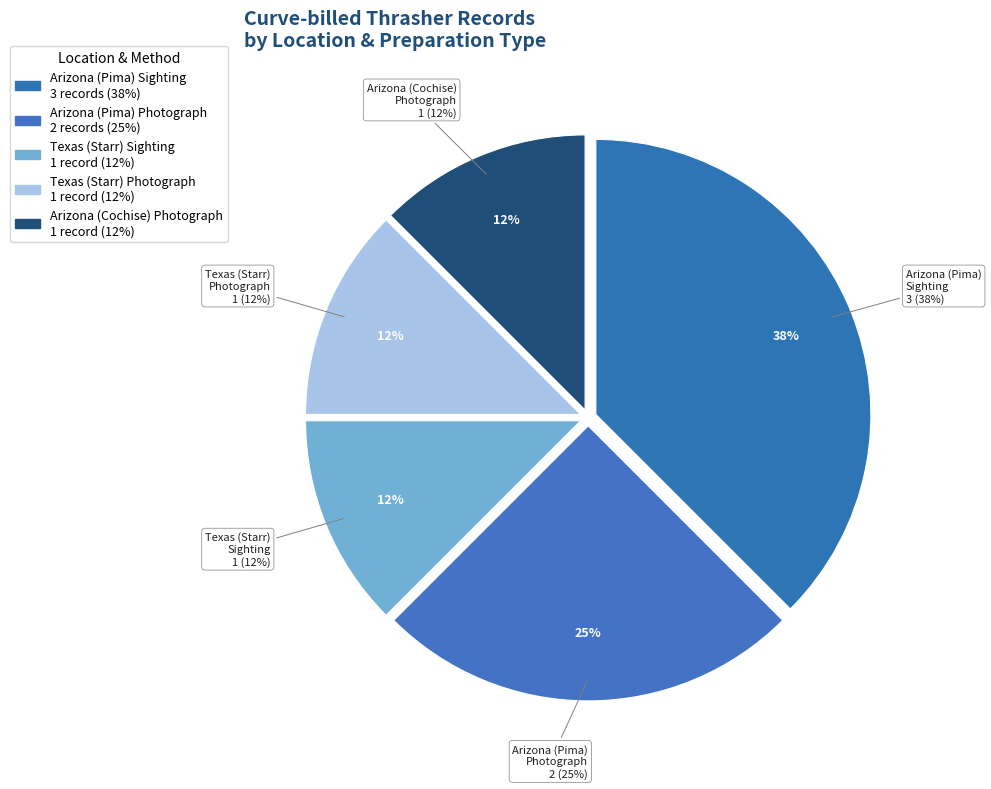

To the nearest percent, what is the combined percentage of Arizona (Pima) - Photograph and Texas (Starr) - Photograph?

38%